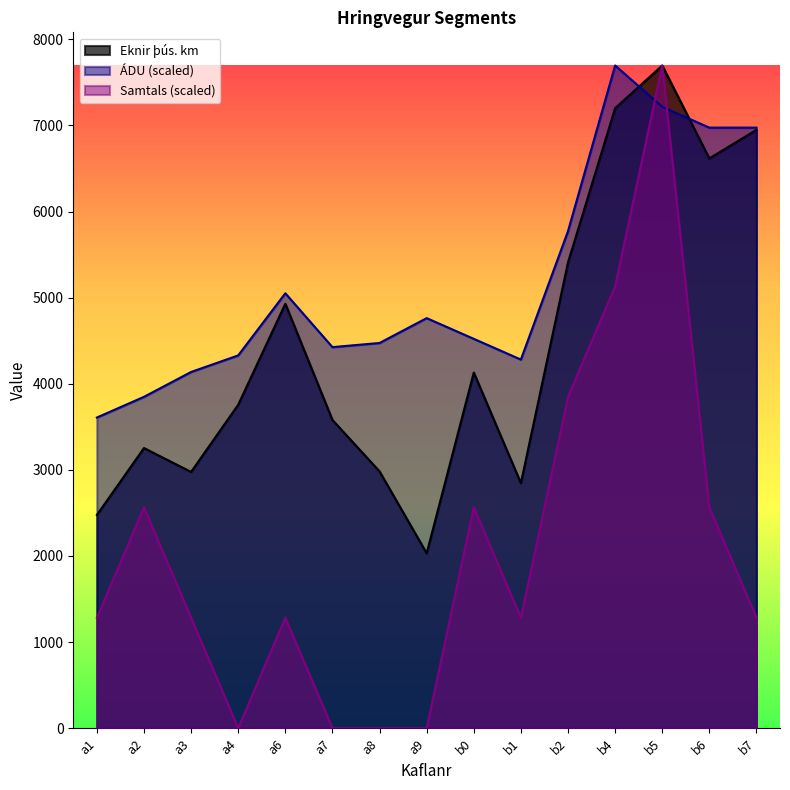

List the labels in order of Samtals value, smallest first.

a4, a7, a8, a9, a1, a3, a6, b1, b7, a2, b0, b6, b2, b4, b5